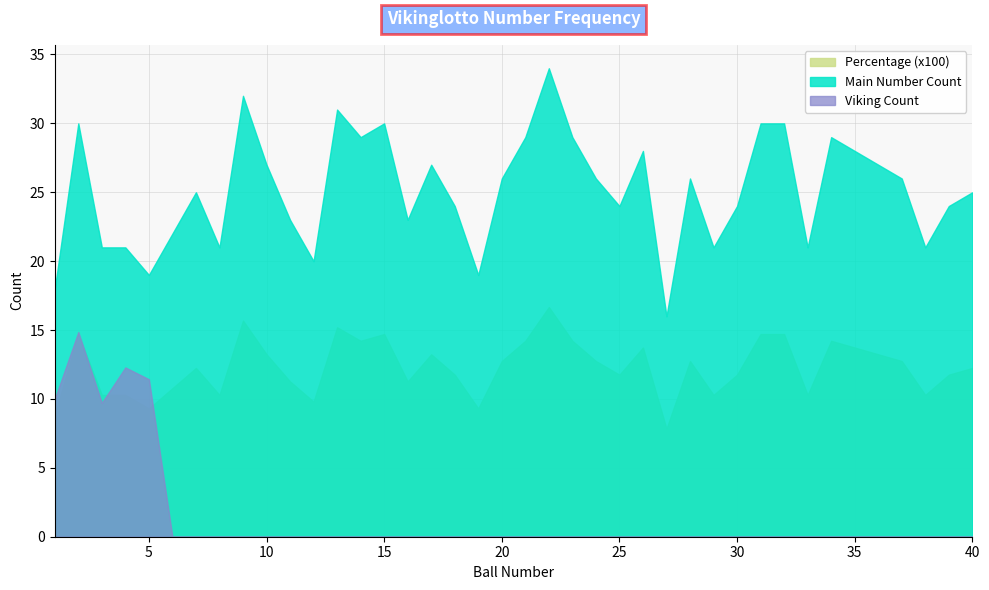

Reading left to right, what are all the values shown in this chart?

Main Number Count: 18.0	30.0	21.0	21.0	19.0	22.0	25.0	21.0	32.0	27.0	23.0	20.0	31.0	29.0	30.0	23.0	27.0	24.0	19.0	26.0	29.0	34.0	29.0	26.0	24.0	28.0	16.0	26.0	21.0	24.0	30.0	30.0	21.0	29.0	28.0	27.0	26.0	21.0	24.0	25.0
Viking Count: 35.0	52.0	34.0	43.0	40.0	0.0	0.0	0.0	0.0	0.0	0.0	0.0	0.0	0.0	0.0	0.0	0.0	0.0	0.0	0.0	0.0	0.0	0.0	0.0	0.0	0.0	0.0	0.0	0.0	0.0	0.0	0.0	0.0	0.0	0.0	0.0	0.0	0.0	0.0	0.0
Percentage (x100): 8.8	14.7	10.3	10.3	9.3	10.8	12.2	10.3	15.7	13.2	11.3	9.8	15.2	14.2	14.7	11.3	13.2	11.8	9.3	12.8	14.2	16.7	14.2	12.8	11.8	13.7	7.8	12.8	10.3	11.8	14.7	14.7	10.3	14.2	13.7	13.2	12.8	10.3	11.8	12.2